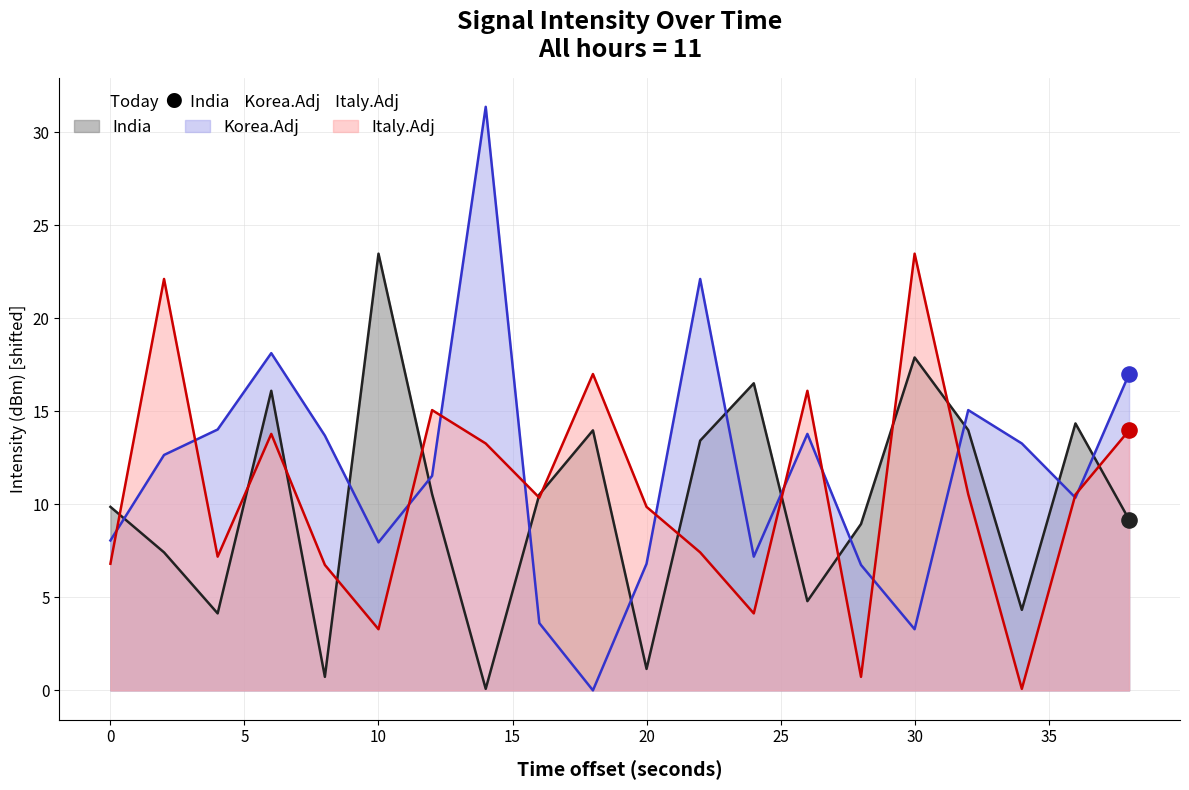

Is the value of Italy.Adj at 34 greater than the value of India at 38?

No